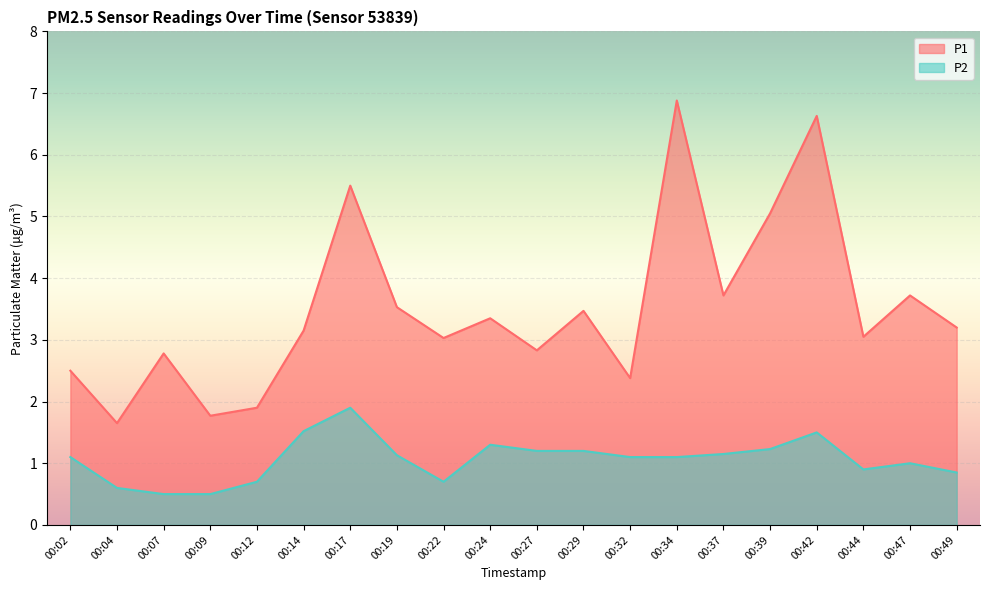

What is the sum of all P2 values?

21.2